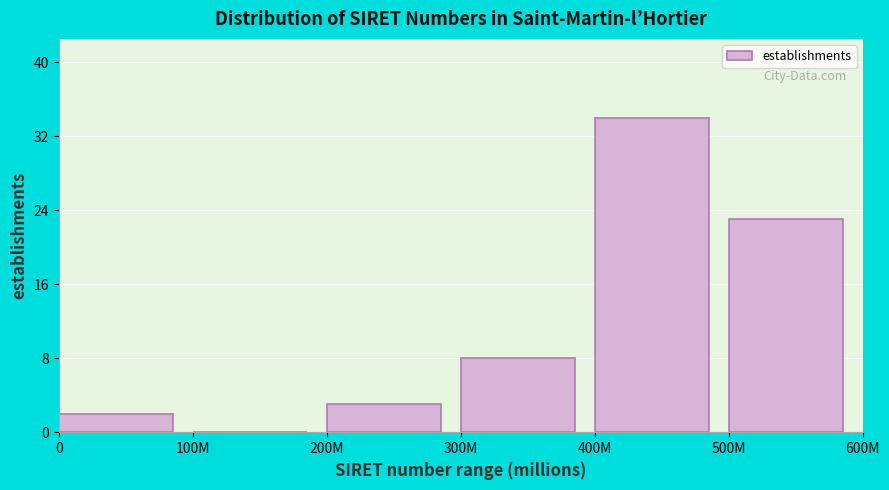

Reading right to left, extract all data points from this chart.

500M=23	400M=34	300M=8	200M=3	100M=0	0=2